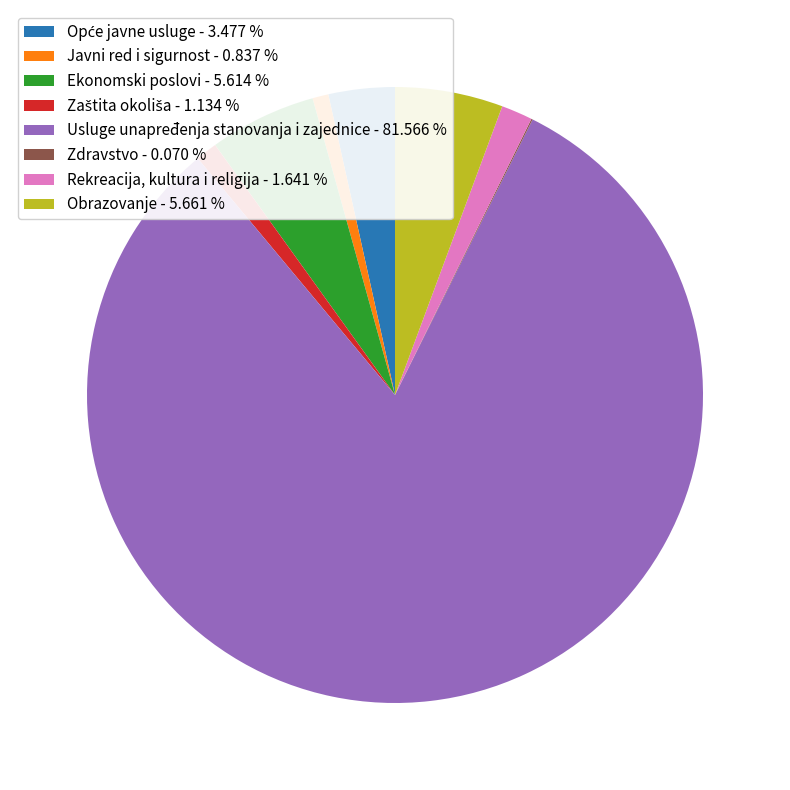

Is it true that Javni red i sigurnost is 12% of the pie?

False